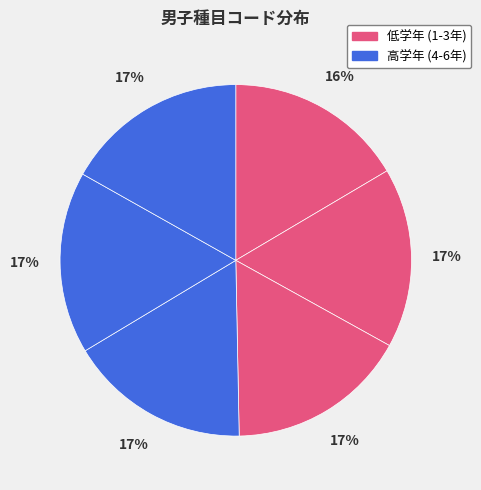

Count the number of slices in the pie.

6